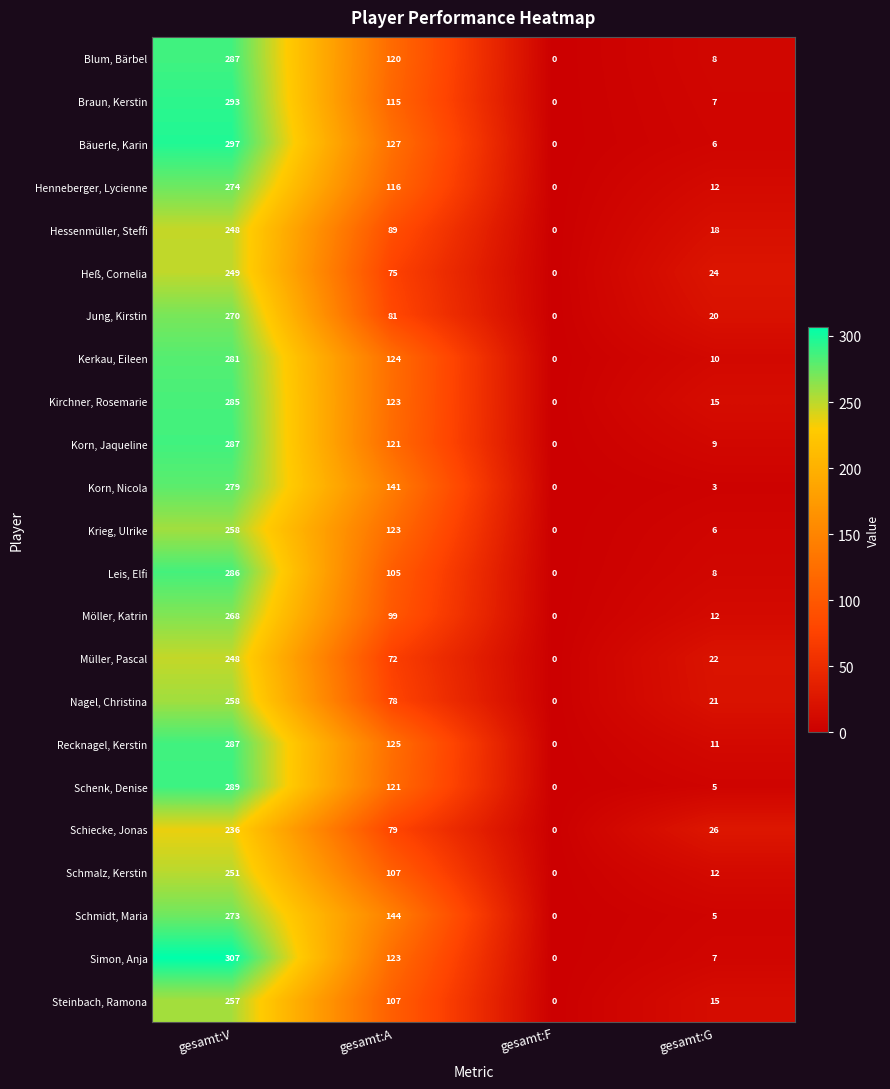

Which label corresponds to the largest value in the chart?

gesamt:V